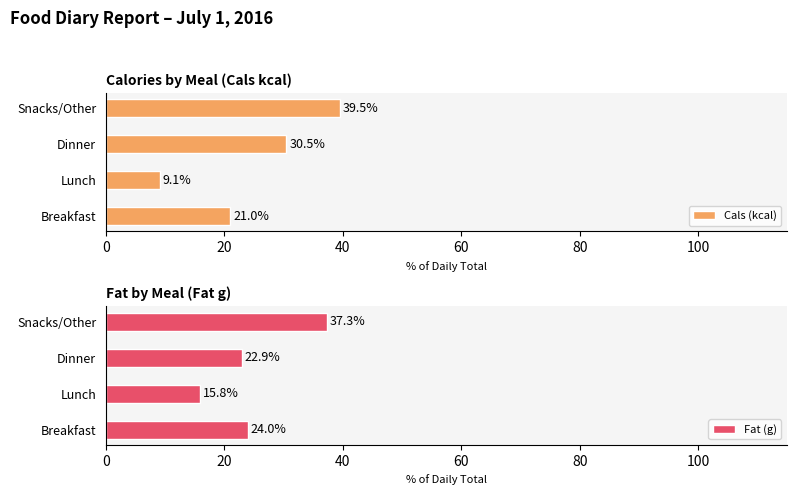

Are the bars grouped side by side (vs. stacked)?

Yes